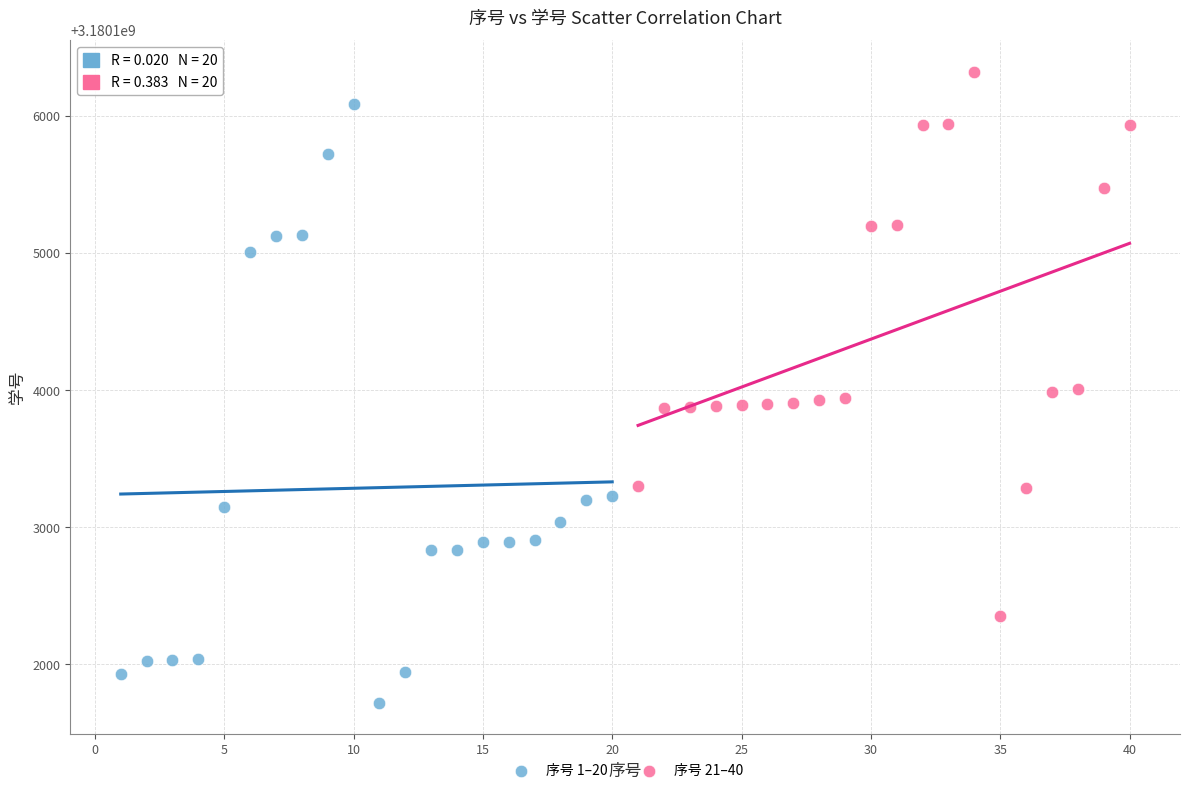

Which series reaches the minimum Y coordinate?

序号 1–20